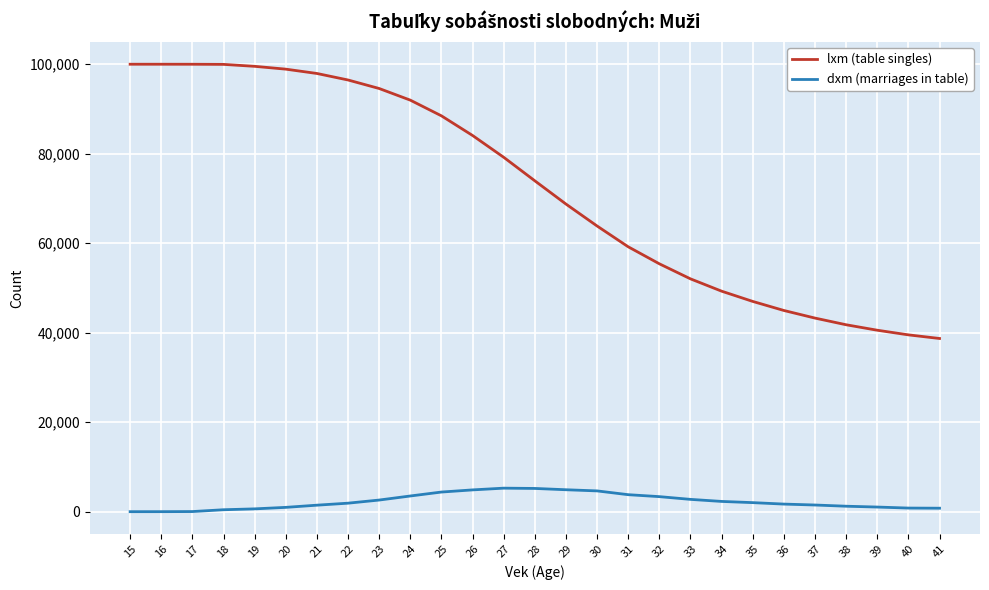

The value of lxm (table singles) at 19 is 157426. True or false?

False